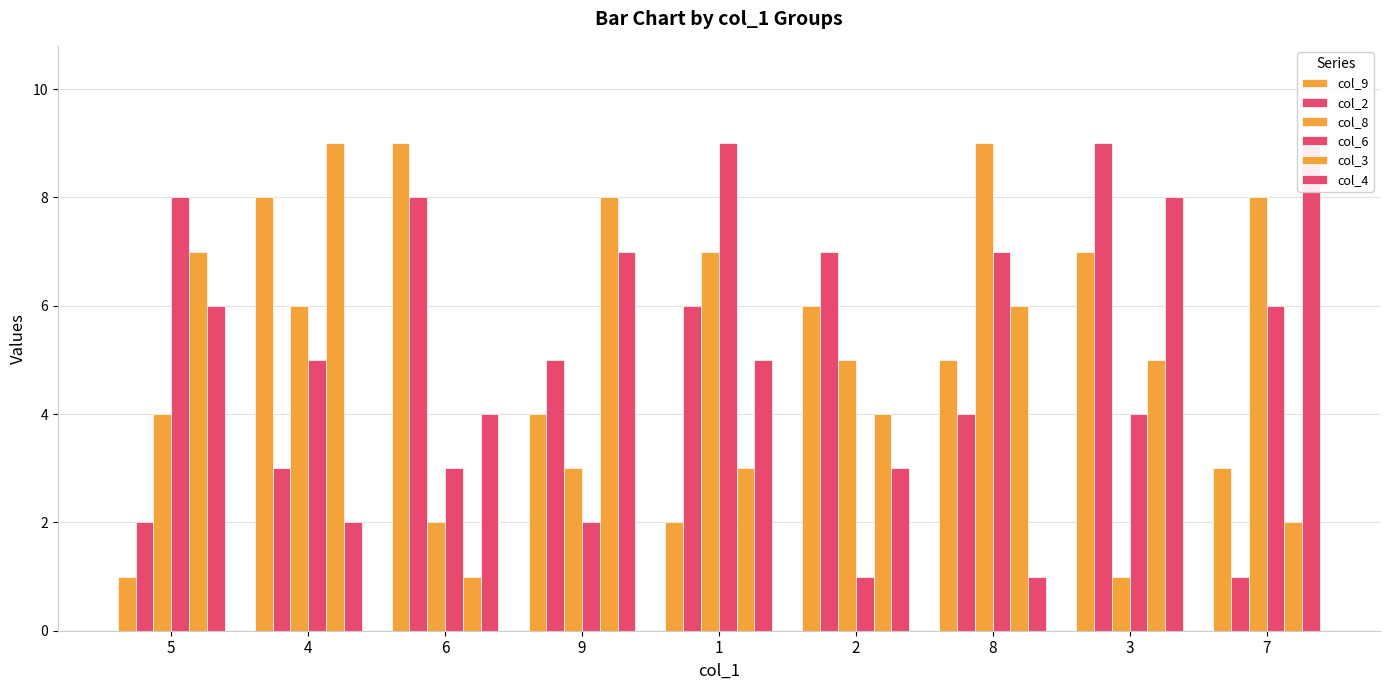

Rank the series by their maximum value, from lowest to highest.

col_9, col_2, col_8, col_6, col_3, col_4